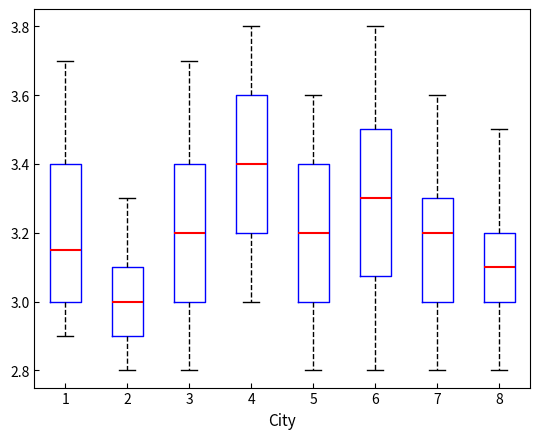

Reading left to right, read every box against the y-axis: the position of its median line, the range the box covers, and the ends of its whiskers. The values are not printed on the chart, so give them approximately, as read against the axis.

1: median 3.16, box 3.00 to 3.40, whiskers 2.90 to 3.70
2: median 3.00, box 2.90 to 3.10, whiskers 2.80 to 3.30
3: median 3.20, box 3.00 to 3.40, whiskers 2.80 to 3.70
4: median 3.40, box 3.20 to 3.60, whiskers 3.00 to 3.80
5: median 3.20, box 3.00 to 3.40, whiskers 2.80 to 3.60
6: median 3.30, box 3.08 to 3.50, whiskers 2.80 to 3.80
7: median 3.20, box 3.00 to 3.30, whiskers 2.80 to 3.60
8: median 3.10, box 3.00 to 3.20, whiskers 2.80 to 3.50